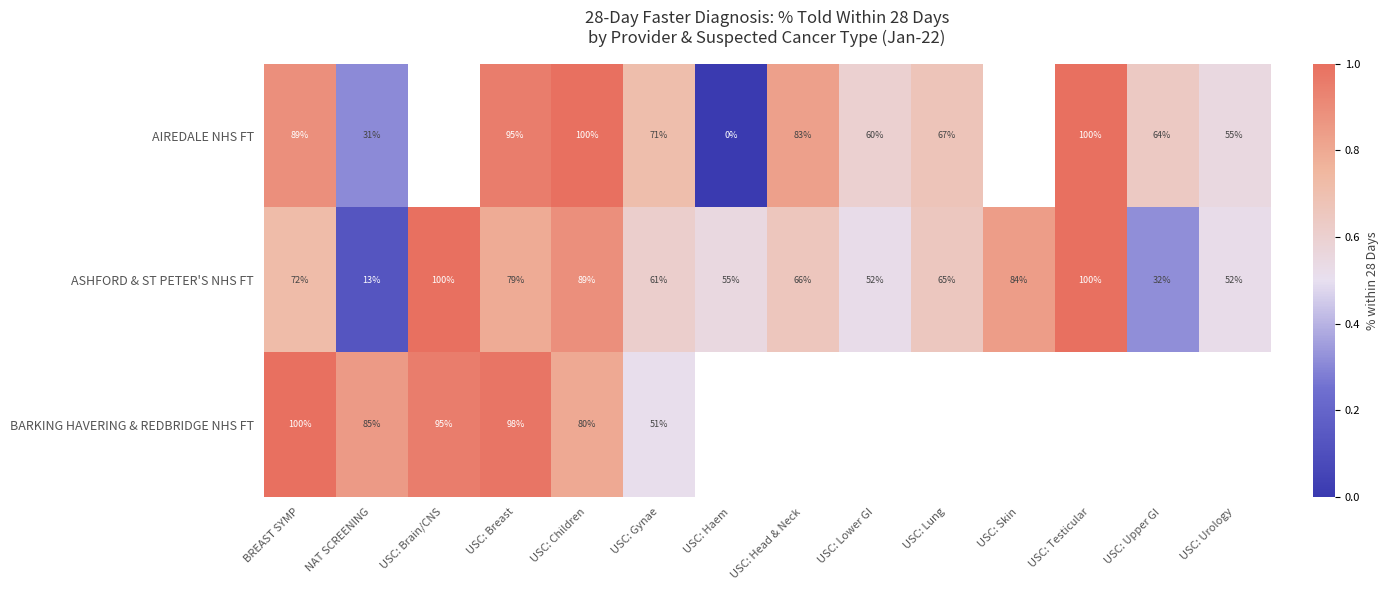

At NAT SCREENING, list the series in order from largest to smallest.

BARKING HAVERING & REDBRIDGE NHS FT, AIREDALE NHS FT, ASHFORD & ST PETER'S NHS FT